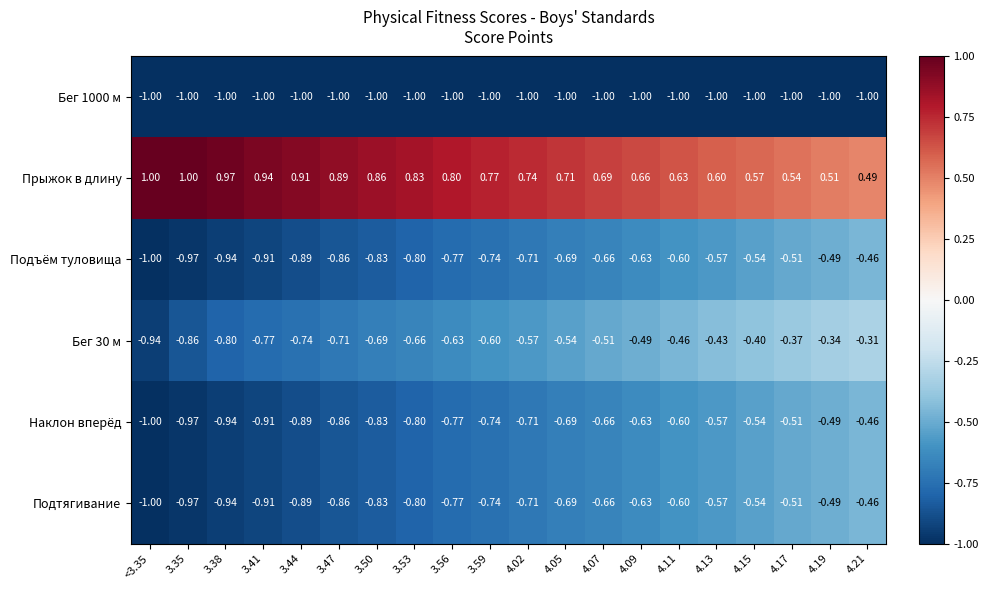

Is the value of Наклон вперёд at 3.50 greater than the value of Бег 30 м at 4.21?

No